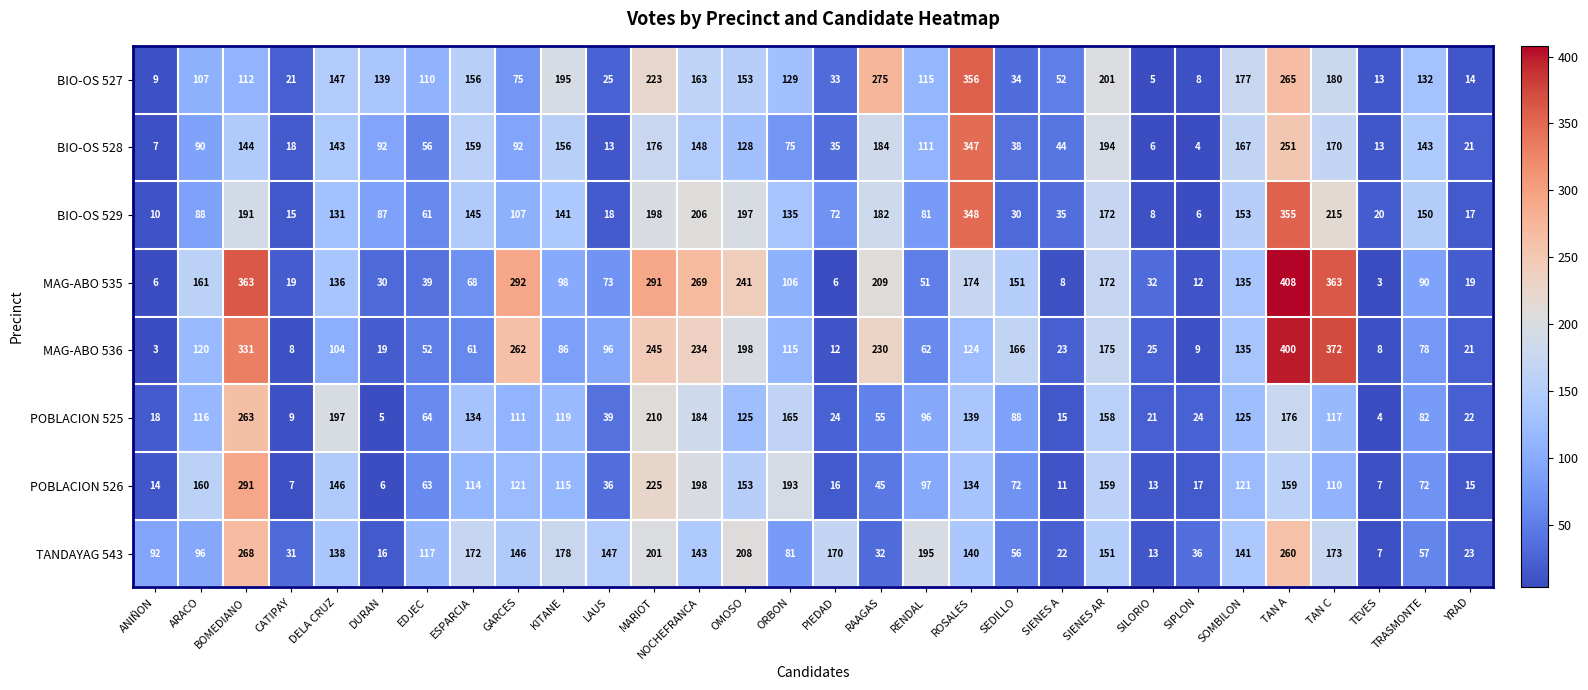

Which label corresponds to the largest value in the chart?

TAN A